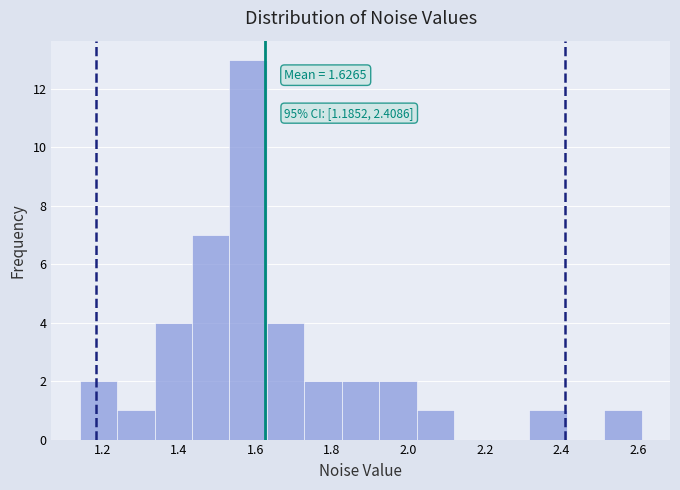

Which range on the x-axis has the tallest bar?

1.54 to 1.64